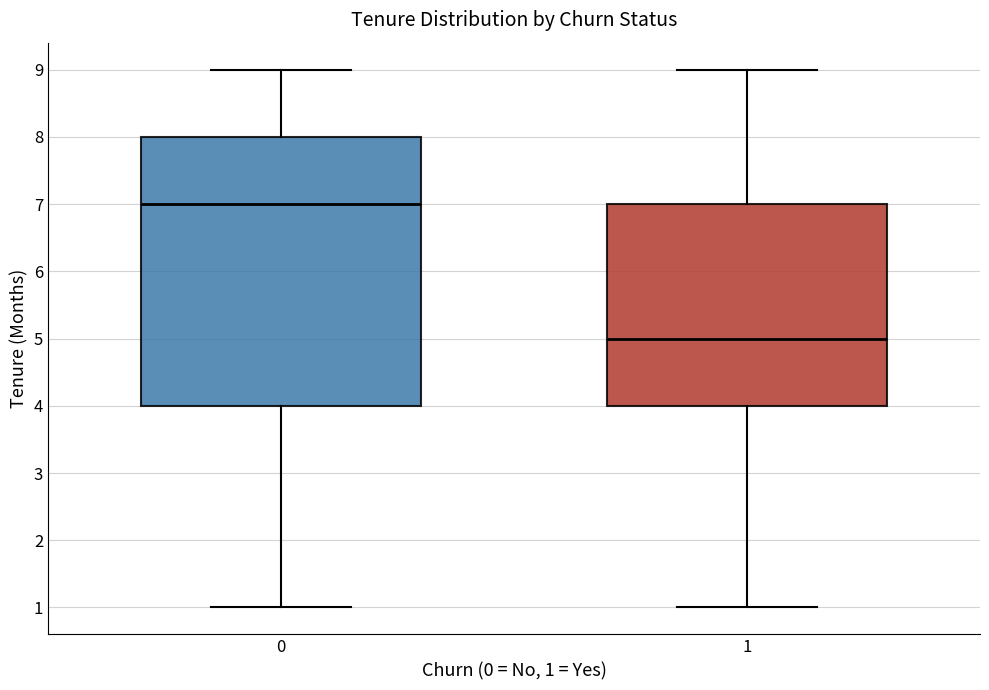

Reading left to right, transcribe this box plot: for each box, give where its median line is, the range the box spans, and where its two whiskers end, as read against the y-axis. The values are not printed on the chart, so give them approximately, as read against the axis.

0: median 7, box 4 to 8, whiskers 1 to 9
1: median 5, box 4 to 7, whiskers 1 to 9